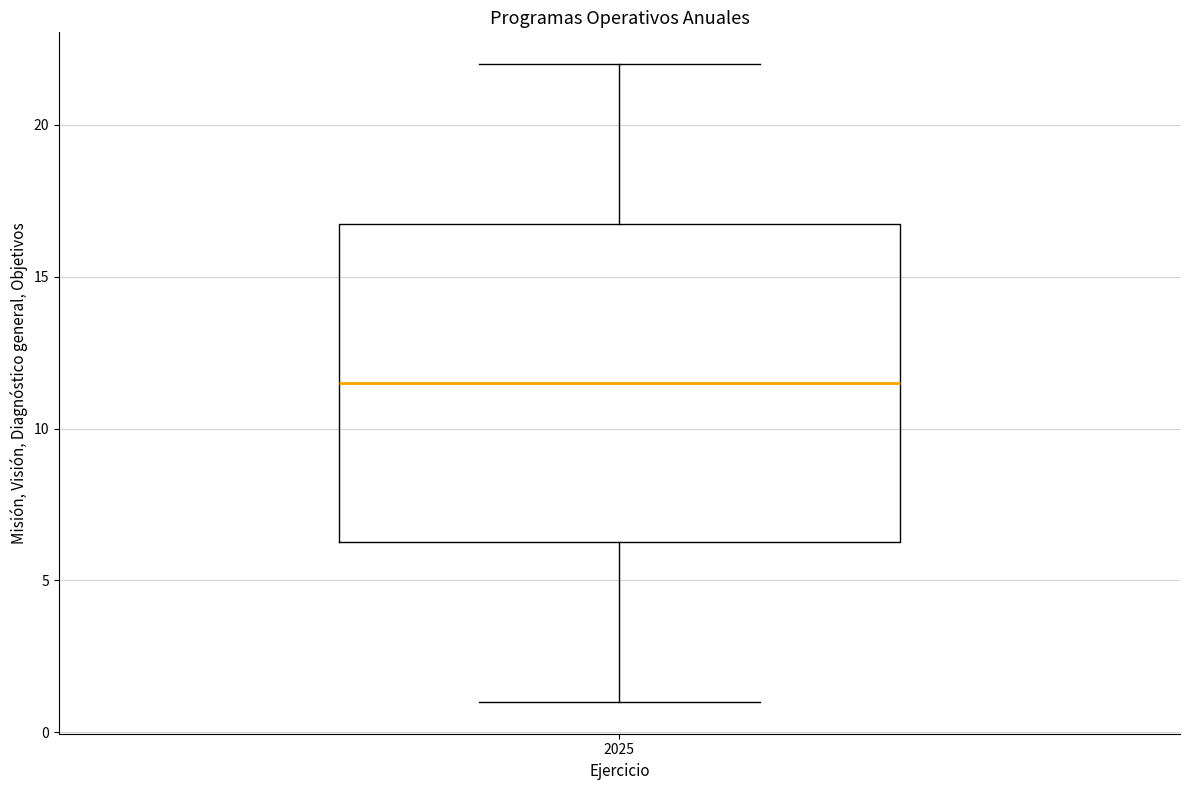

Where does the median line of the box at x = 2025 sit on the y-axis? The values are not printed on the chart, so give them approximately, as read against the axis.

11.5